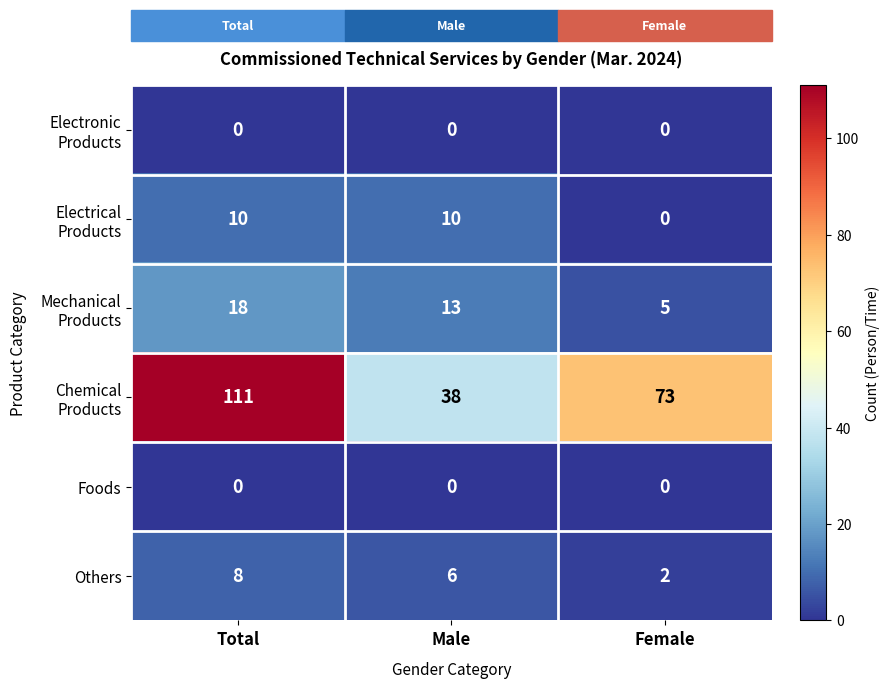

Where is Others nearest to the value 5?

Male